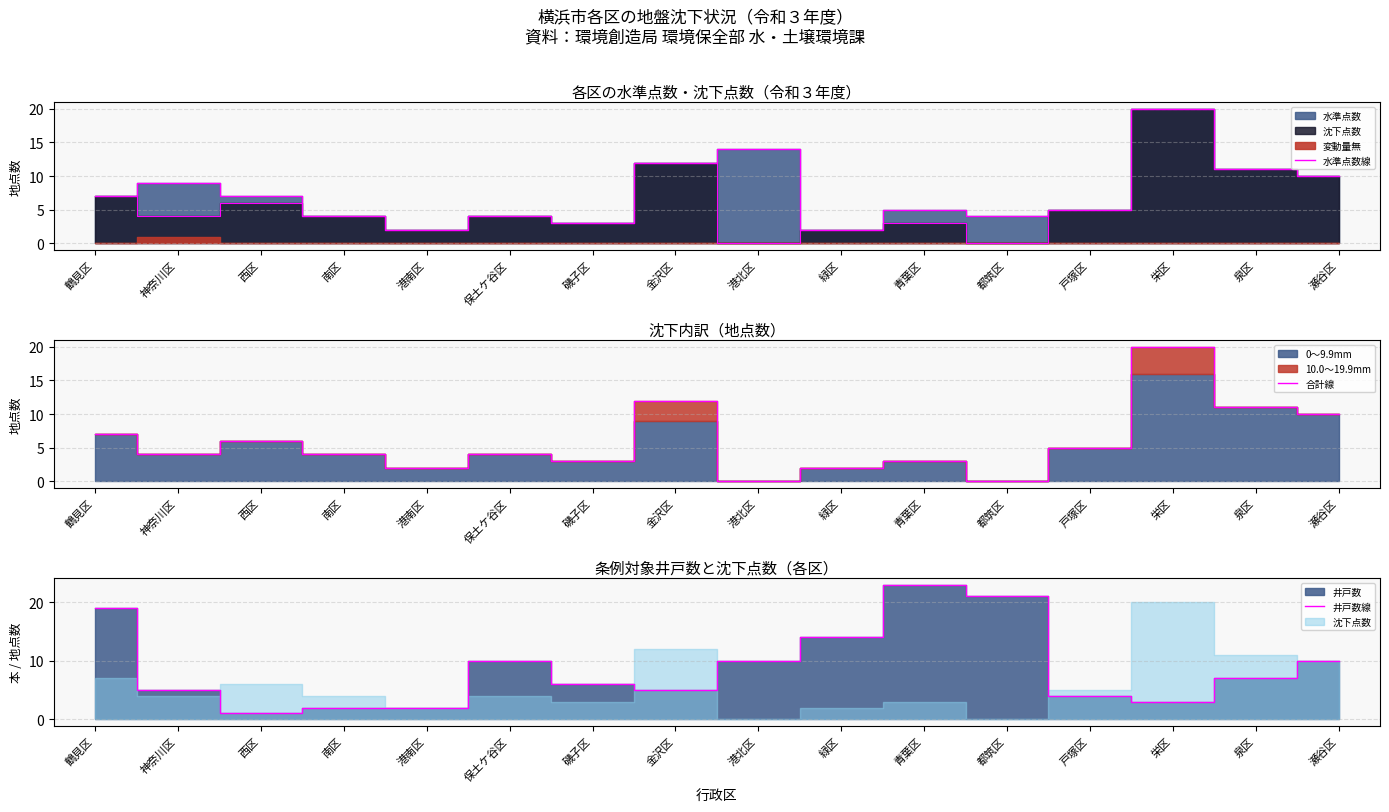

Between 港北区 and 青葉区, which is larger?

港北区